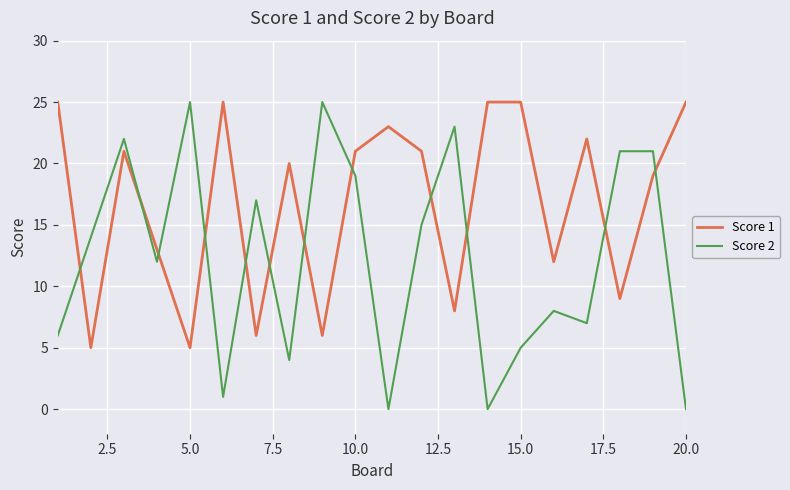

Which series has the largest total across all categories?

Score 1